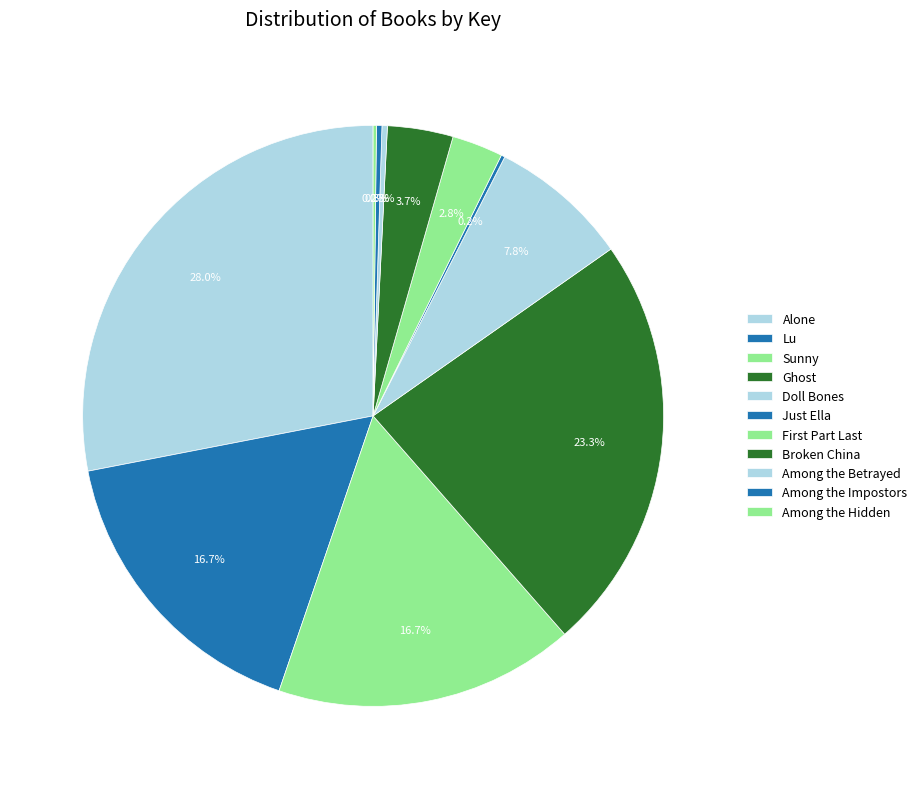

What is the largest slice in the pie chart?

Alone